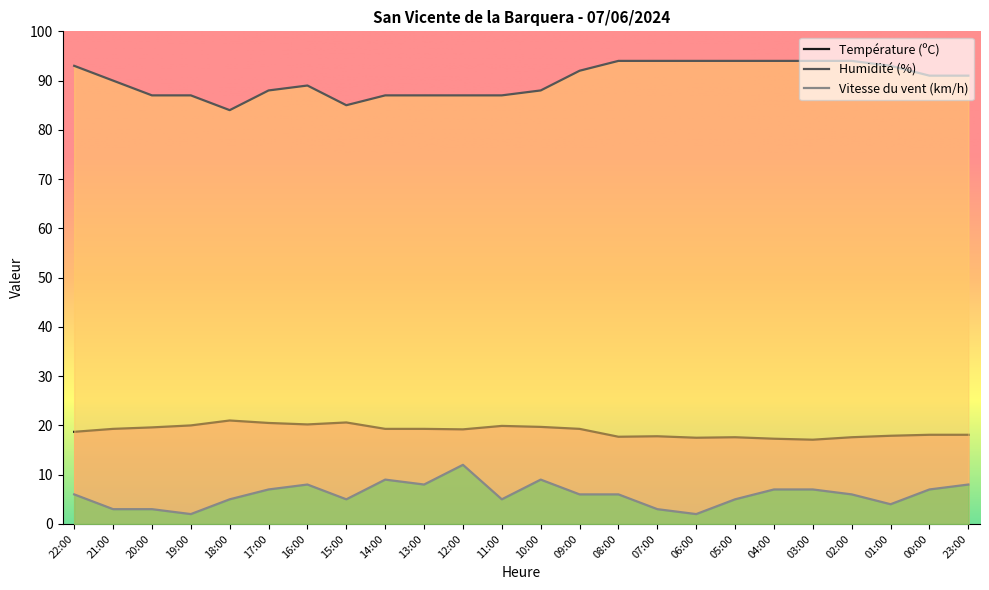

Reading left to right, list all the values displayed in this chart.

Température (ºC): 22:00=18.7	21:00=19.3	20:00=19.6	19:00=20.0	18:00=21.0	17:00=20.5	16:00=20.2	15:00=20.6	14:00=19.3	13:00=19.3	12:00=19.2	11:00=19.9	10:00=19.7	09:00=19.3	08:00=17.7	07:00=17.8	06:00=17.5	05:00=17.6	04:00=17.3	03:00=17.1	02:00=17.6	01:00=17.9	00:00=18.1	23:00=18.1
Humidité (%): 22:00=93.0	21:00=90.0	20:00=87.0	19:00=87.0	18:00=84.0	17:00=88.0	16:00=89.0	15:00=85.0	14:00=87.0	13:00=87.0	12:00=87.0	11:00=87.0	10:00=88.0	09:00=92.0	08:00=94.0	07:00=94.0	06:00=94.0	05:00=94.0	04:00=94.0	03:00=94.0	02:00=94.0	01:00=93.0	00:00=91.0	23:00=91.0
Vitesse du vent (km/h): 22:00=6.0	21:00=3.0	20:00=3.0	19:00=2.0	18:00=5.0	17:00=7.0	16:00=8.0	15:00=5.0	14:00=9.0	13:00=8.0	12:00=12.0	11:00=5.0	10:00=9.0	09:00=6.0	08:00=6.0	07:00=3.0	06:00=2.0	05:00=5.0	04:00=7.0	03:00=7.0	02:00=6.0	01:00=4.0	00:00=7.0	23:00=8.0